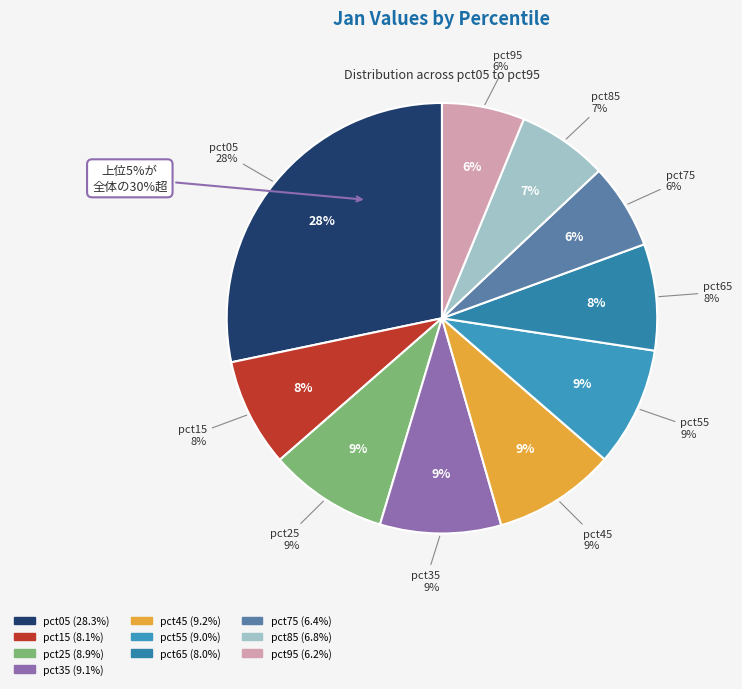

To the nearest percent, what is the difference between the largest and smallest slice percentages?

22%